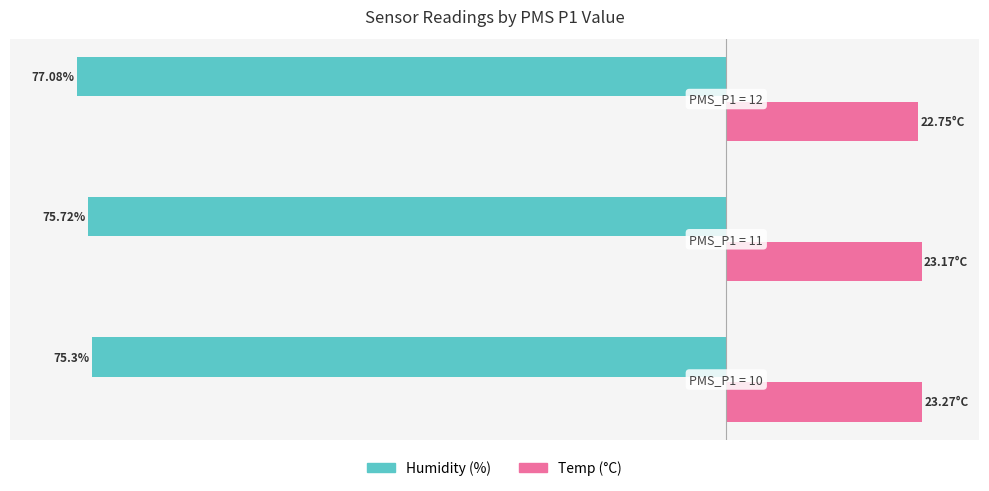

Reading left to right, extract all data points from this chart.

Humidity: -75.3	-75.7	-77.1
Temp: 23.3	23.2	22.8